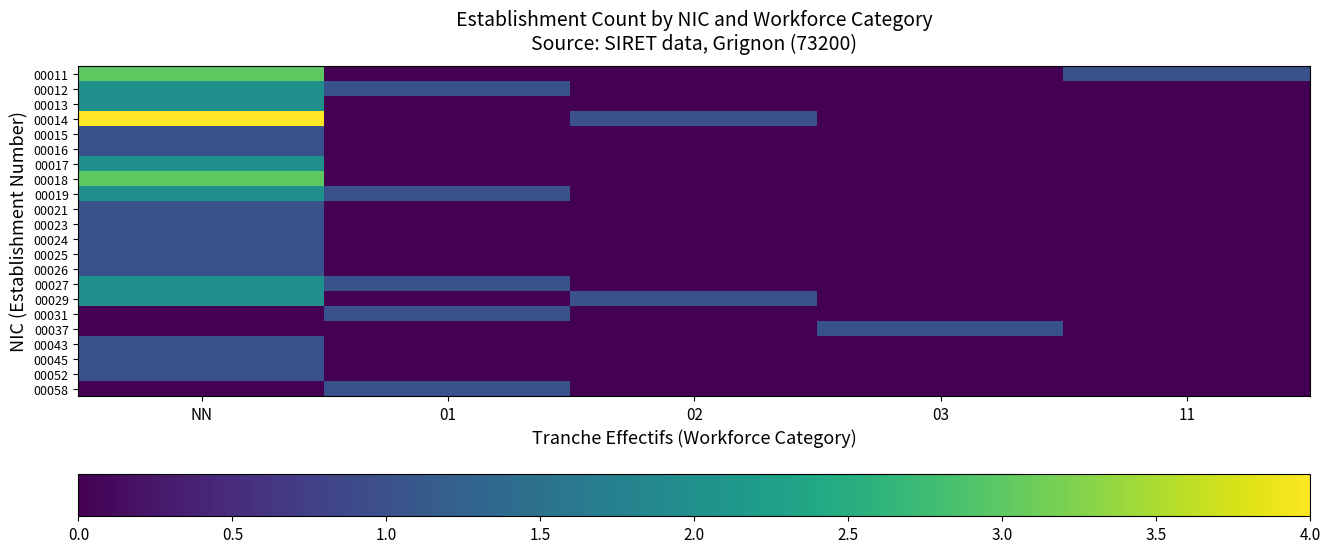

At which category is the sum across all series the highest?

NN